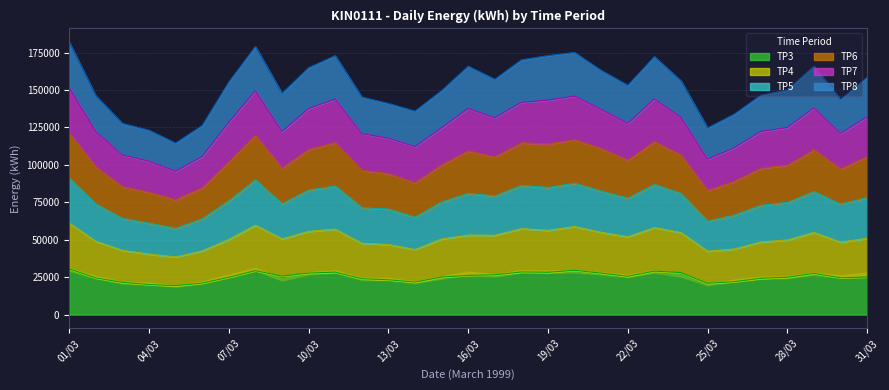

Which series has the largest range (max minus min)?

TP6